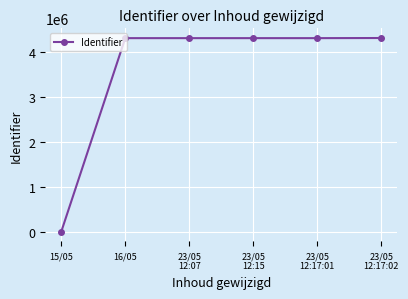

What is the average value?

3597847